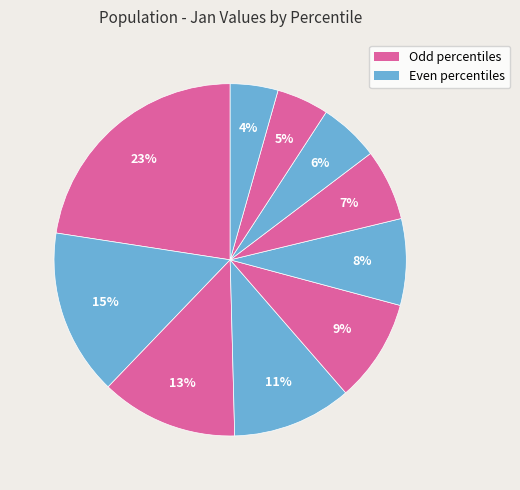

How many segments does this pie chart have?

10